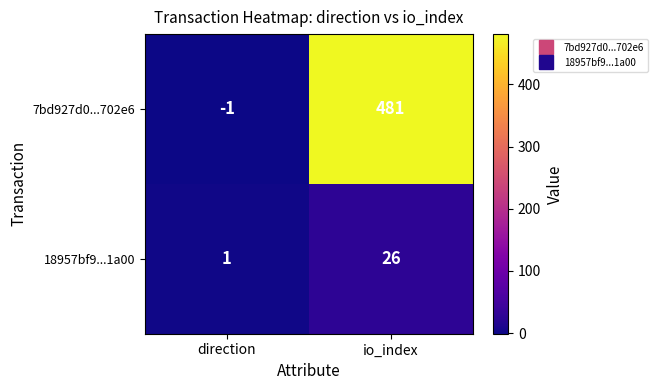

Between direction and io_index, which series saw the biggest shift?

7bd927d0...702e6